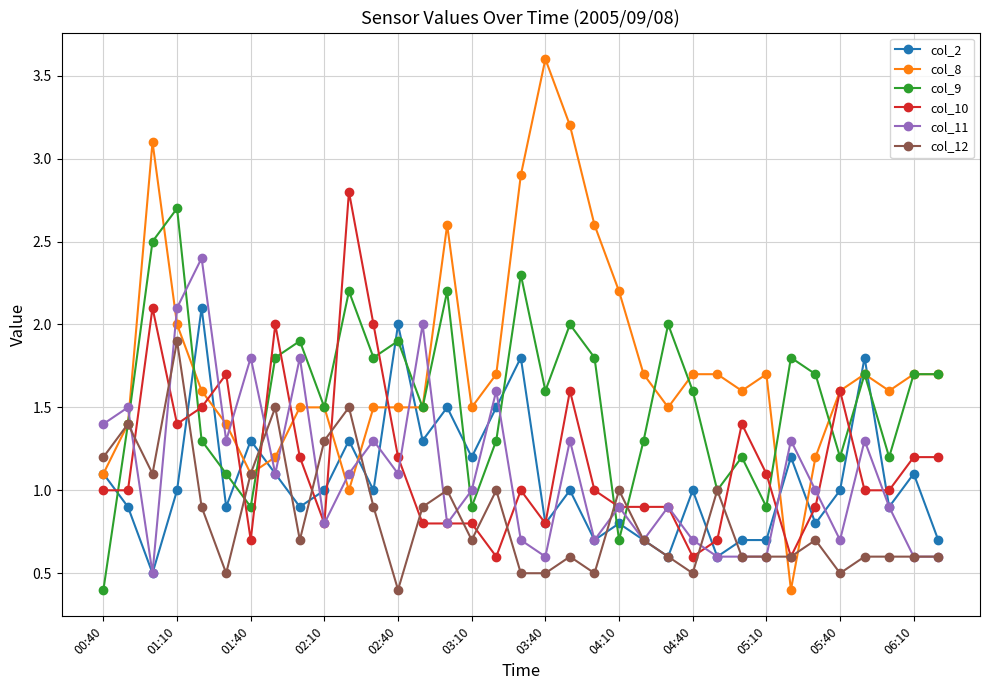

Which series has the largest range (max minus min)?

col_8